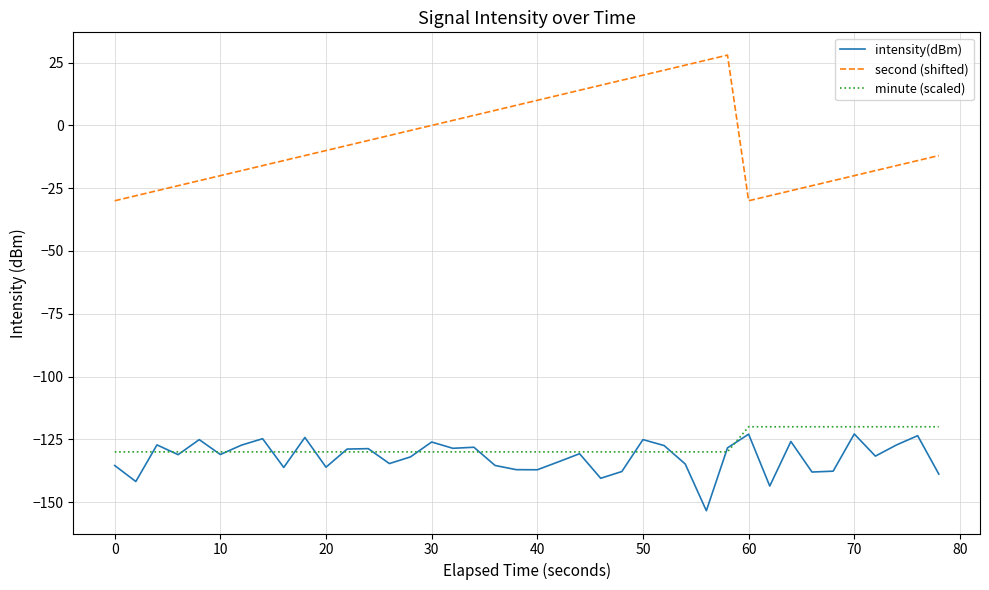

True or false: second (shifted) has more than 2 points higher than both neighbors.

False